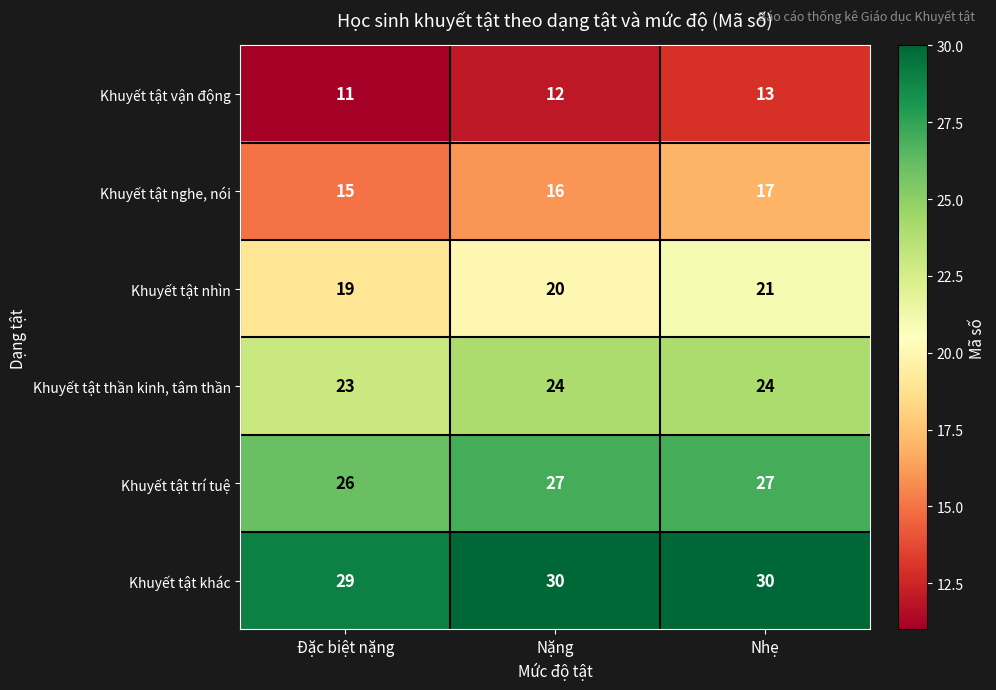

List the series in order of their peak value, highest first.

Khuyết tật khác, Khuyết tật trí tuệ, Khuyết tật thần kinh, tâm thần, Khuyết tật nhìn, Khuyết tật nghe, nói, Khuyết tật vận động